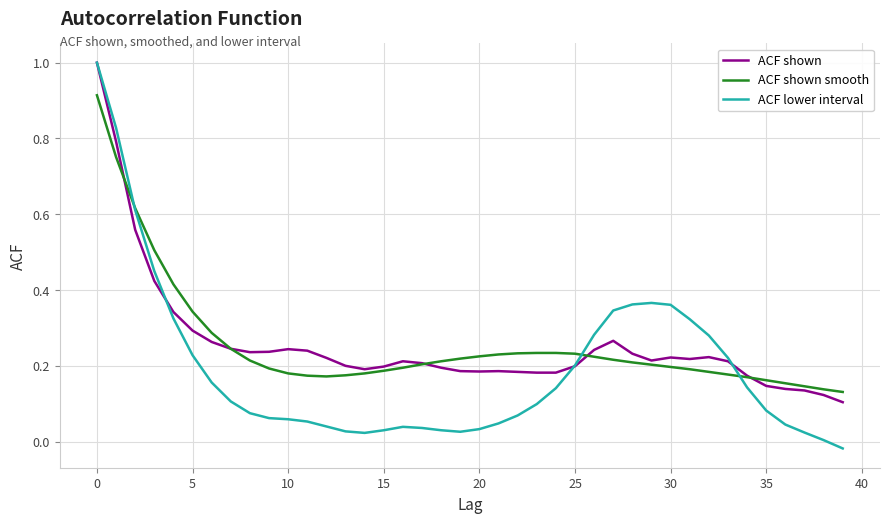

What is the maximum value for ACF shown?

1.0